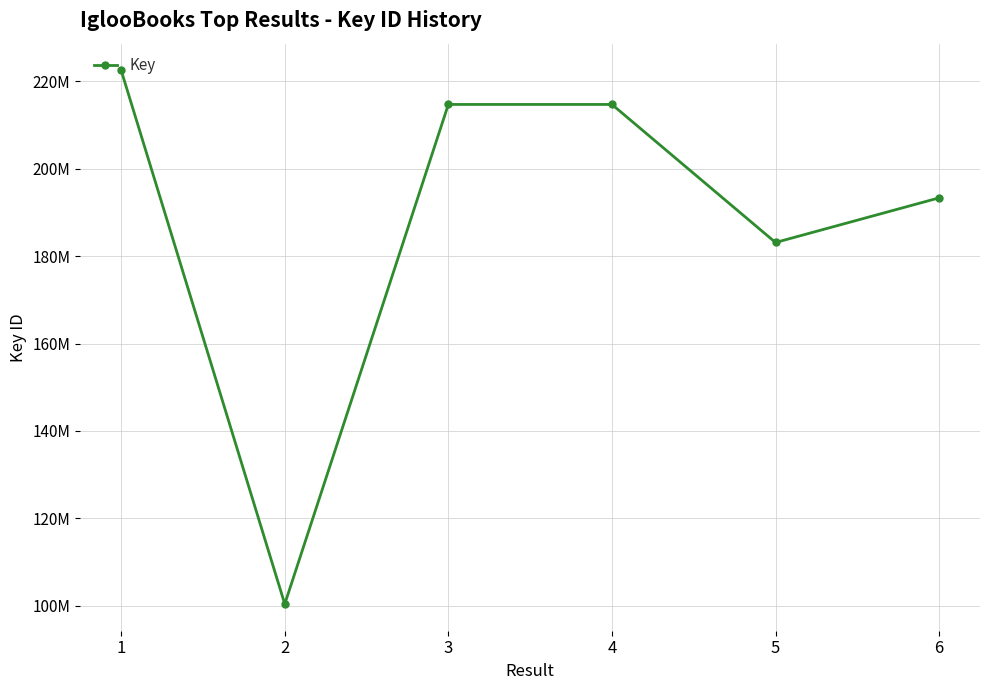

What is the sum of the values at 5 and 2?

283516501